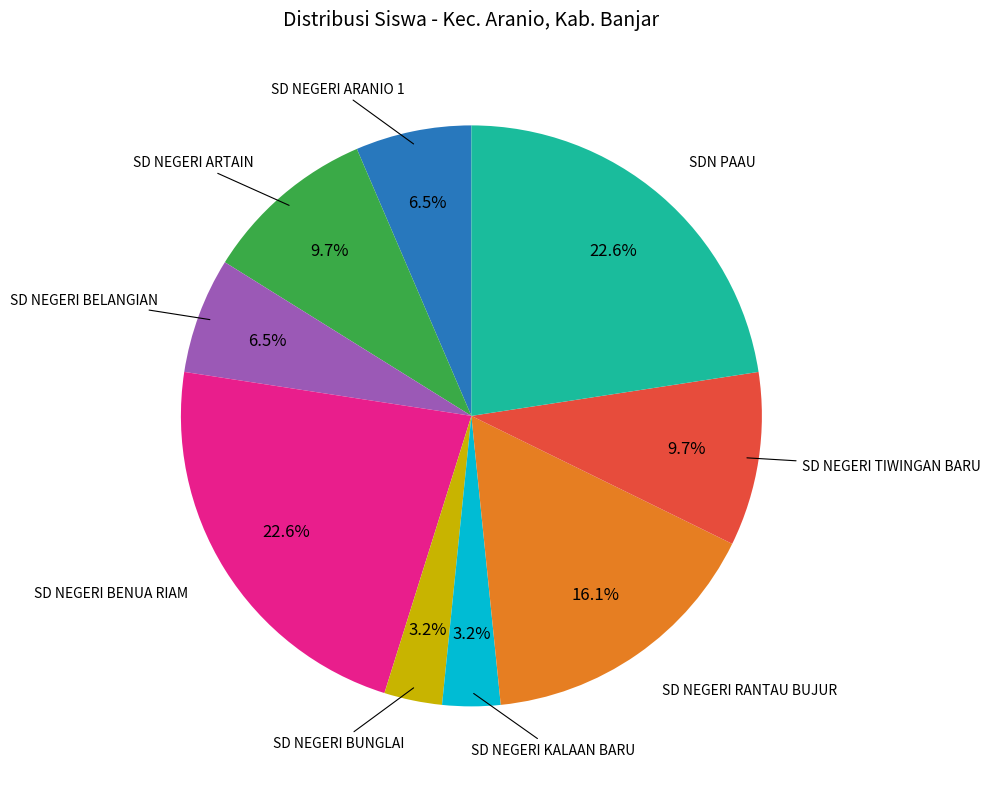

Is there a majority slice in this chart?

No